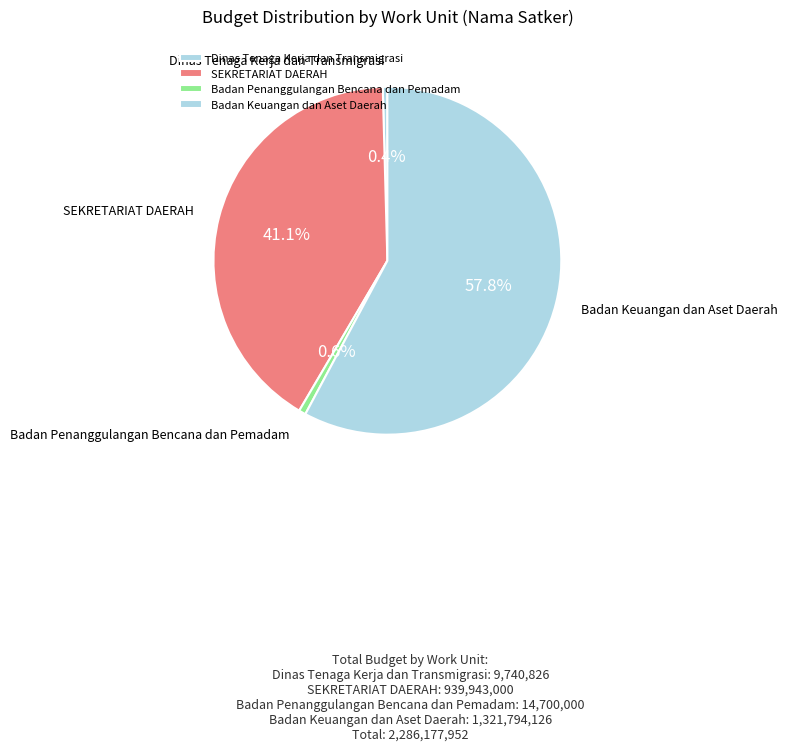

Is there a majority slice in this chart?

Yes